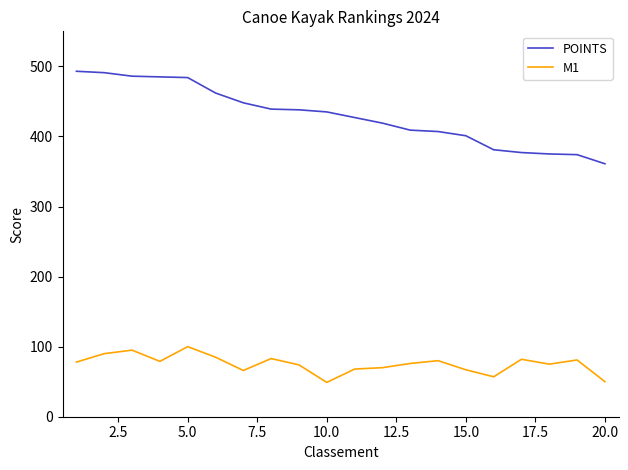

Which series has the largest range (max minus min)?

POINTS